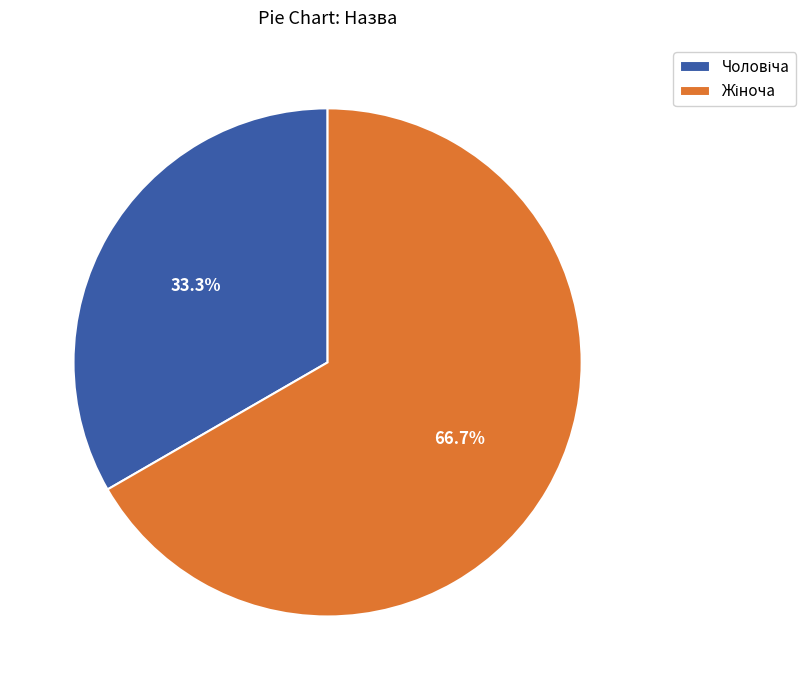

Count the number of slices in the pie.

2